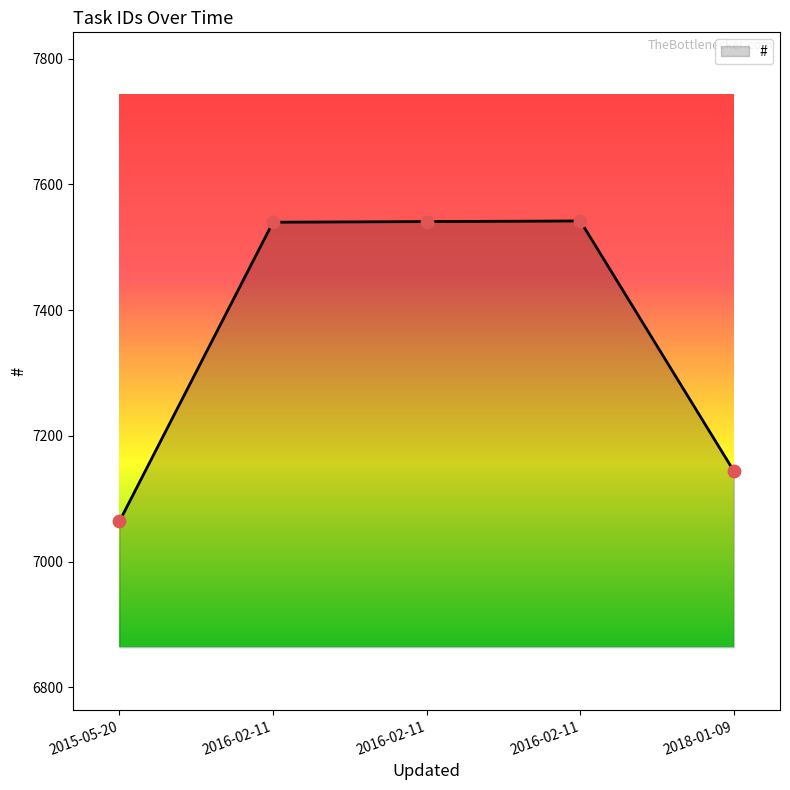

How many series are shown in this chart?

1